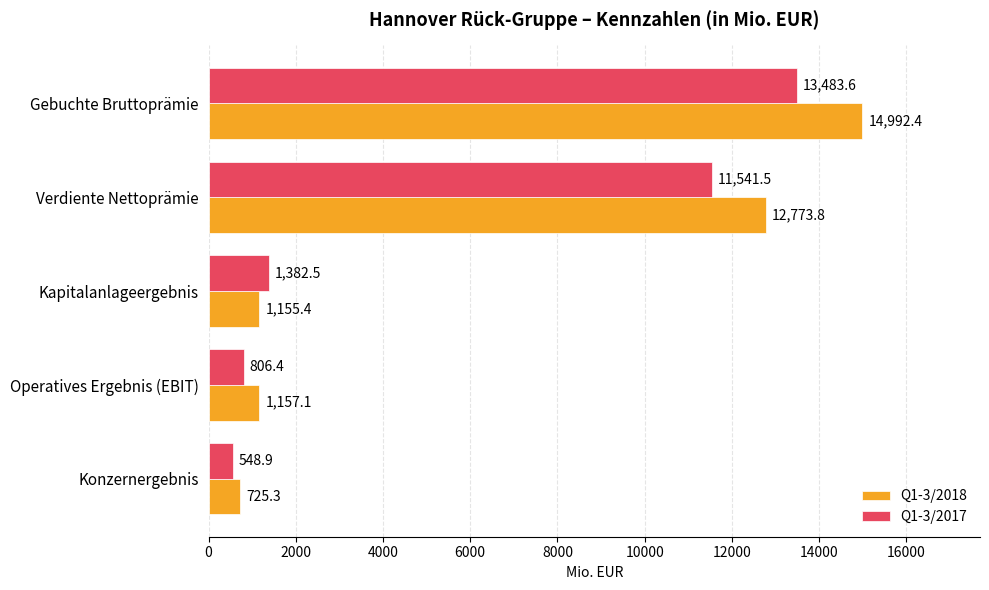

What is the approximate value of Q1-3/2018 at Operatives Ergebnis (EBIT)?

1157.1